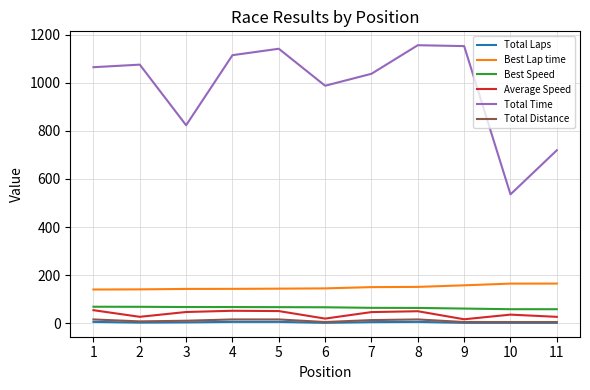

True or false: Total Time and Best Speed intersect in this chart.

False